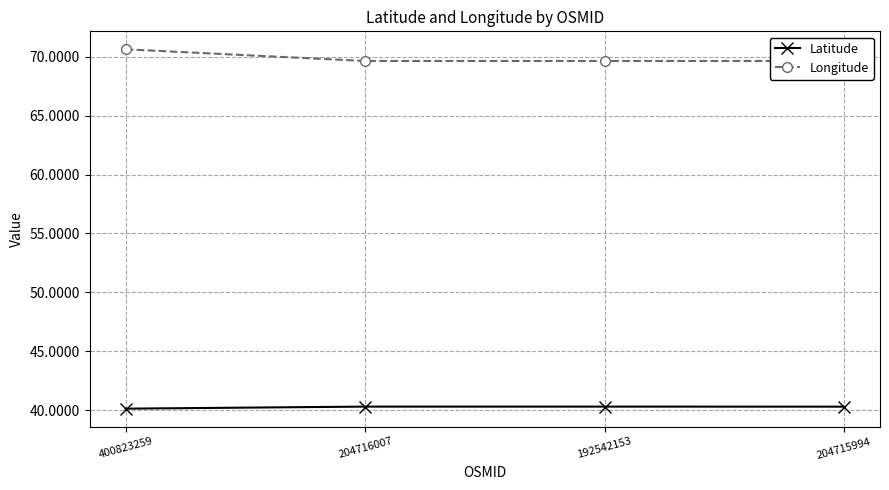

Does the chart display data point markers on the line(s)?

Yes